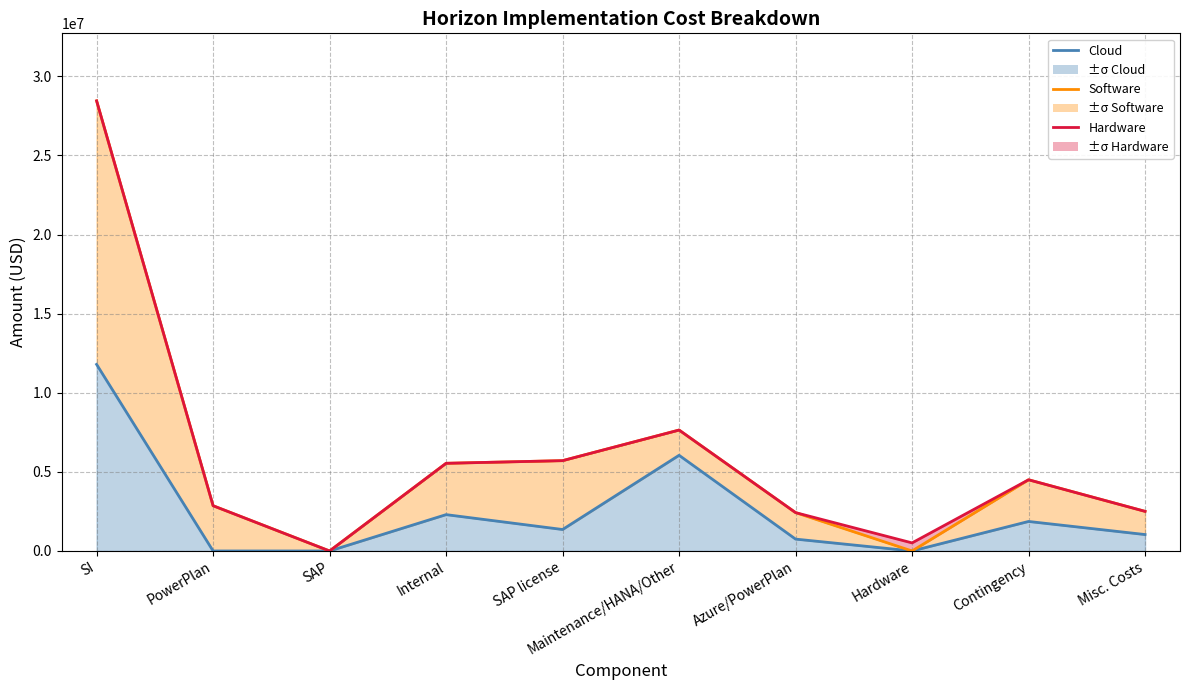

Reading right to left, what are all the values shown in this chart?

Cloud: 1037908.0	1865250.0	0.0	750120.0	6047423.3	1357061.7	2296873.8	0.0	0.0	11791952.1
Software: 1466092.0	2634750.0	0.0	1674000.0	1595474.9	4351295.2	3244438.2	0.0	2859500.0	16656665.7
Hardware: 0.0	0.0	510500.0	0.0	0.0	0.0	0.0	0.0	0.0	0.0